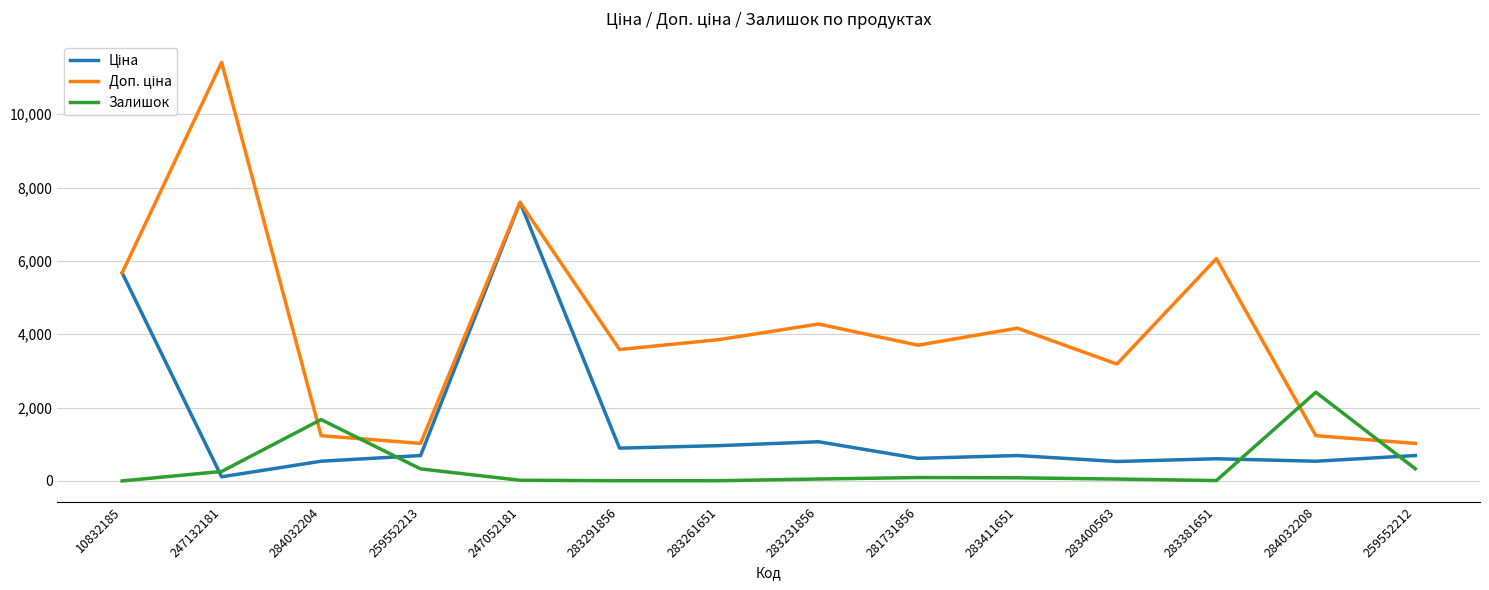

What is the highest value of the Залишок series?

2419.0